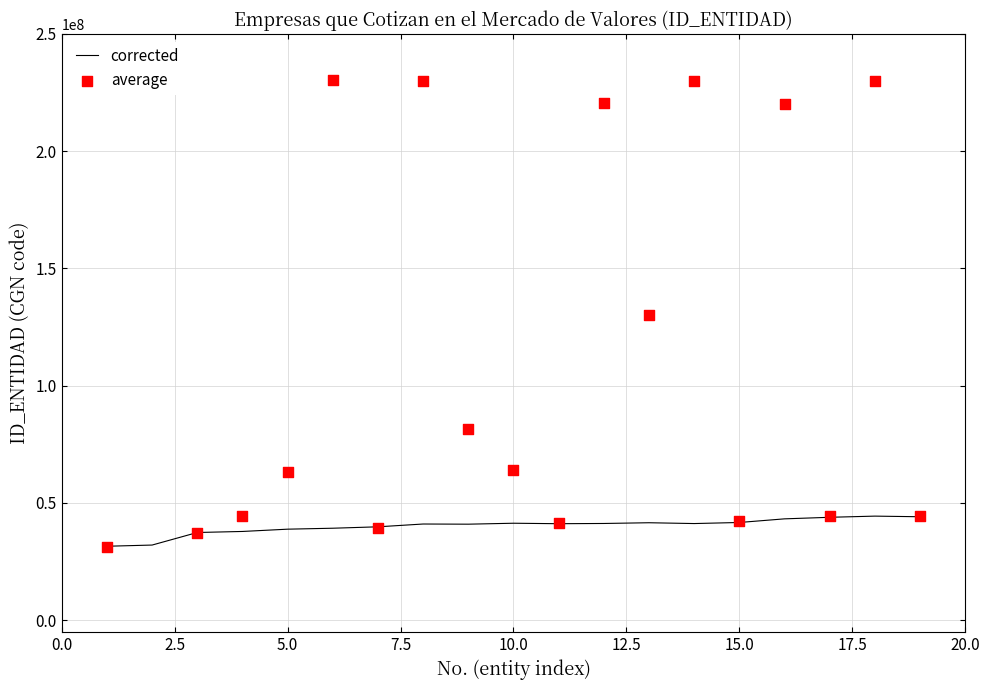

Which series has the largest Y range (max minus min)?

average